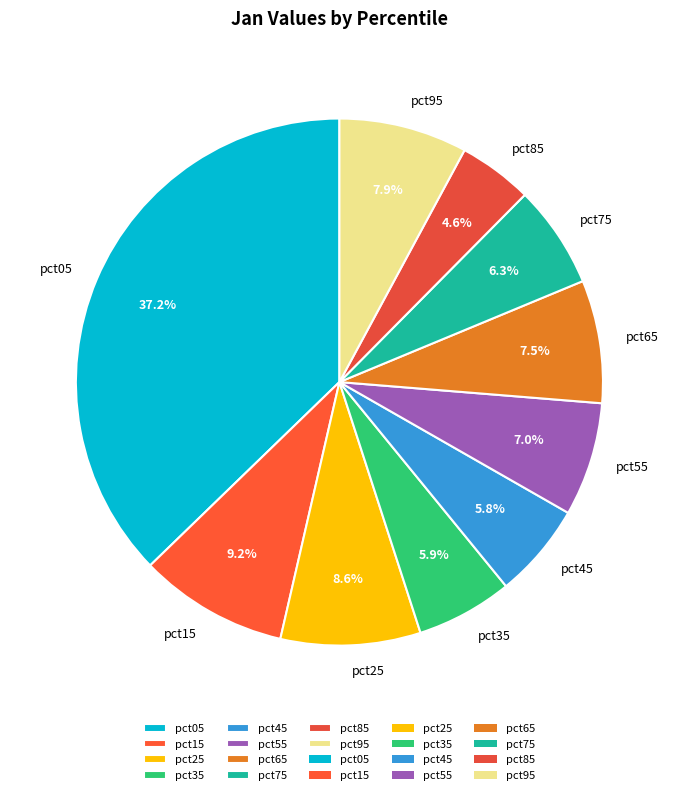

True or false: pct75 accounts for 6% of the total.

True